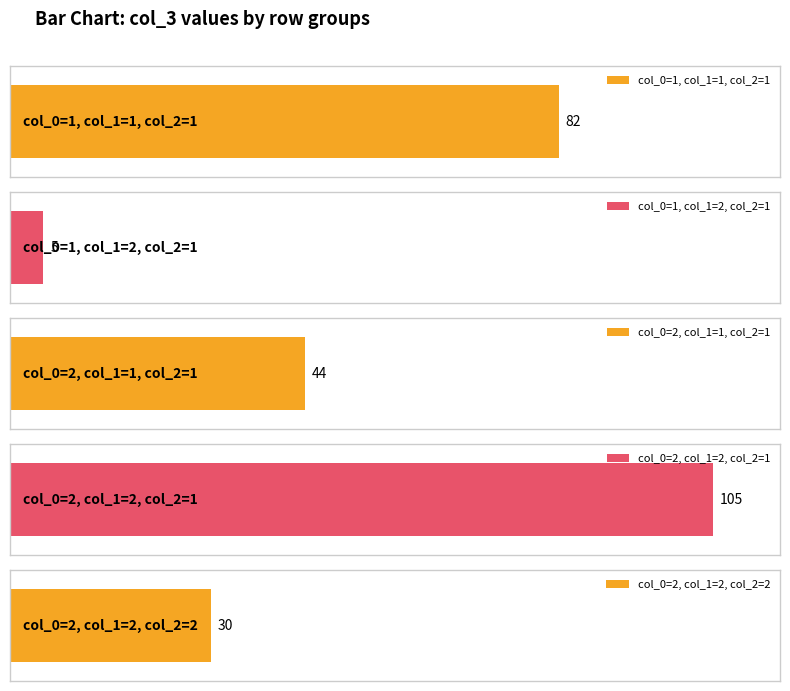

What is the sum of the col_1 values at 5 and 105?

4